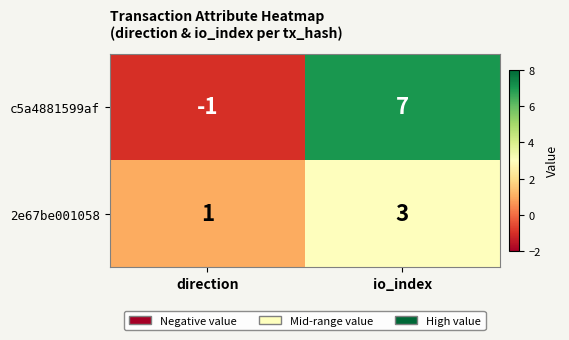

Rank the series by their maximum value, from highest to lowest.

c5a4881599af, 2e67be001058